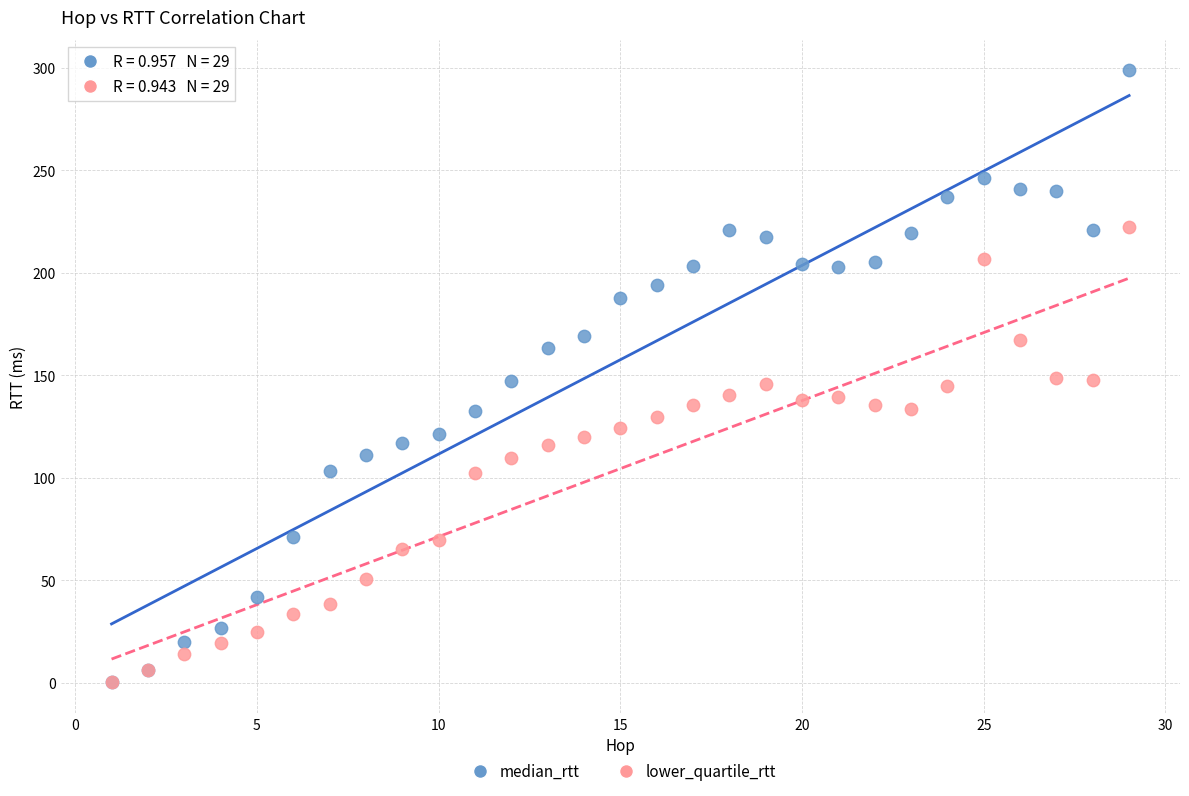

What are all the series names shown in the legend?

median_rtt, lower_quartile_rtt